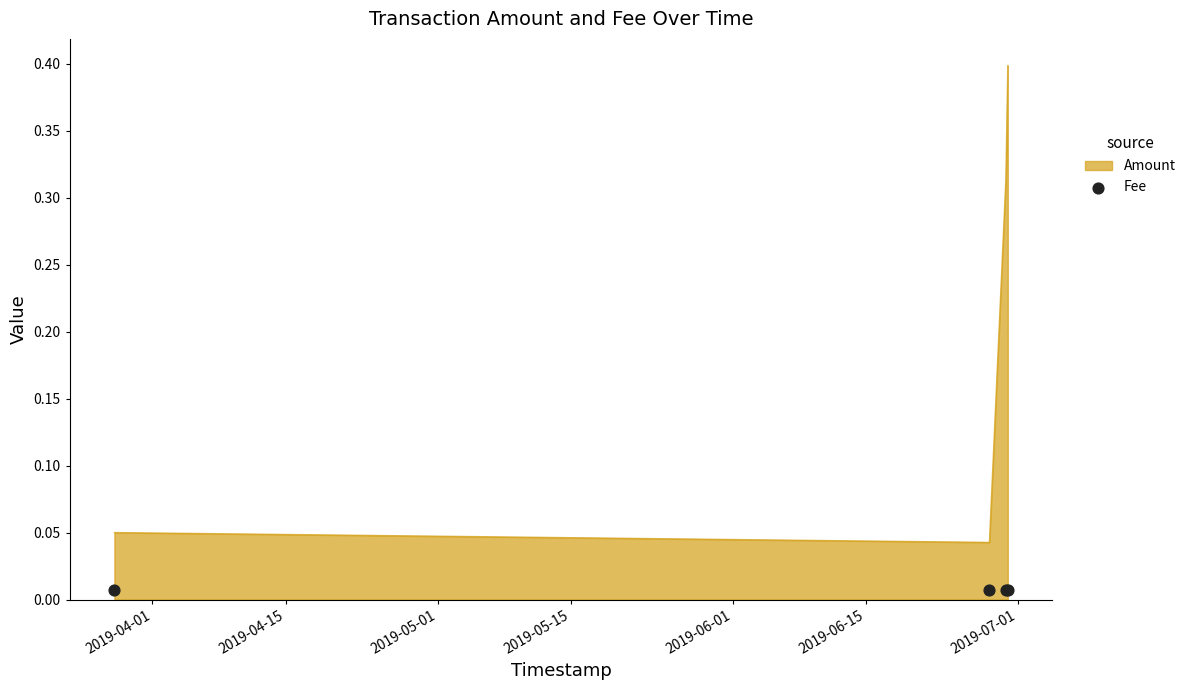

Which has a higher value, 2019-06-29 17:28 or 2019-06-28?

2019-06-29 17:28